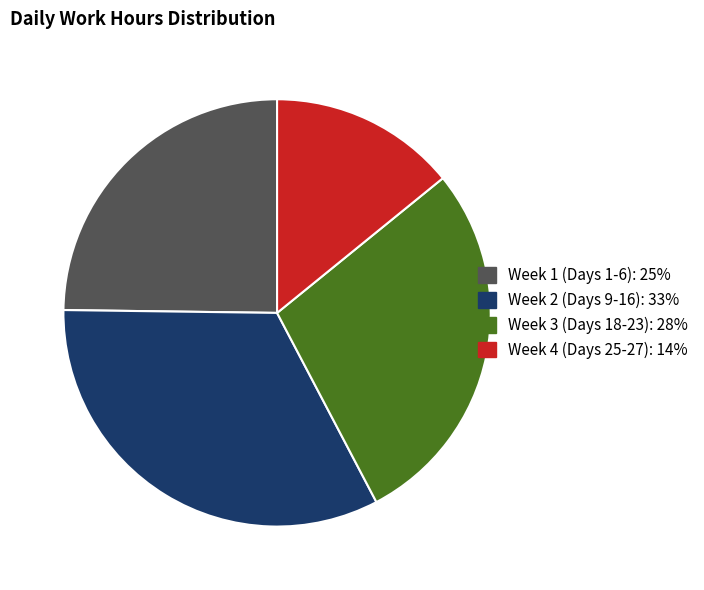

Does any single category account for the majority?

No